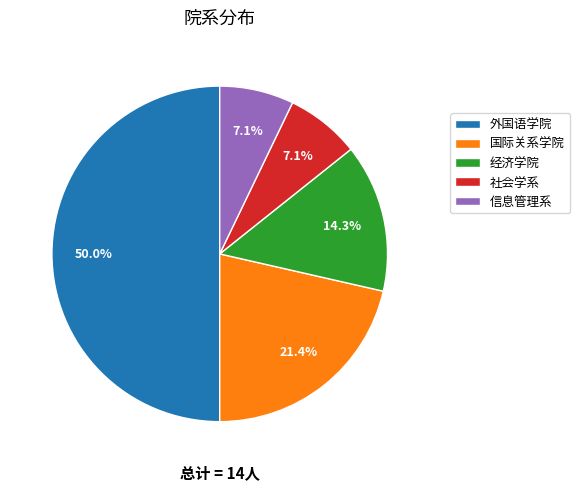

To the nearest percent, what portion does 外国语学院 represent?

50%